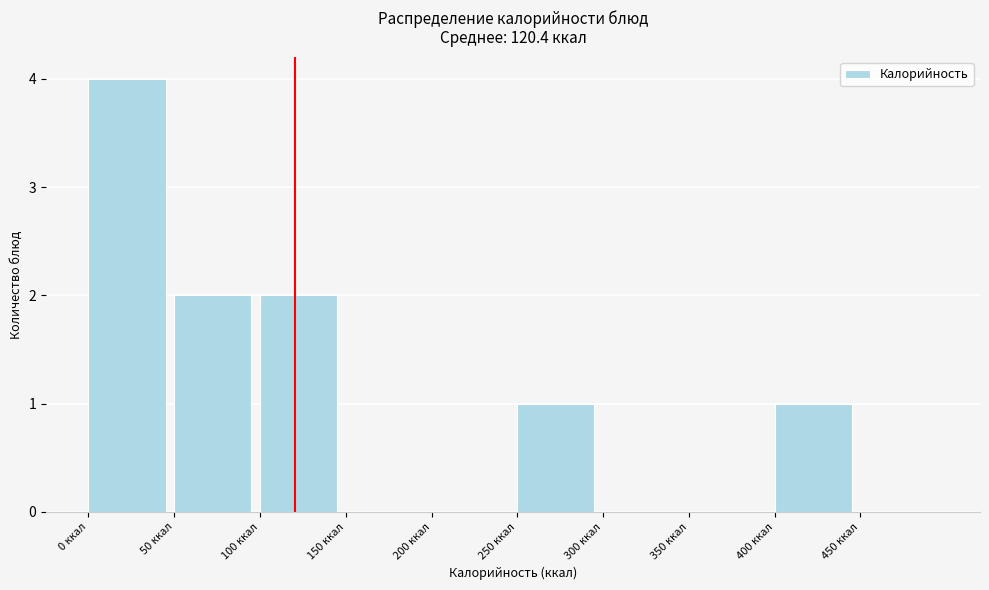

Reading left to right, transcribe this chart: for each bar, give the range it covers on the x-axis and its height. The values are not printed on the chart, so give them approximately, as read against the axis.

0 to 50: 4
50 to 100: 2
100 to 150: 2
150 to 200: 0
200 to 250: 0
250 to 300: 1
300 to 350: 0
350 to 400: 0
400 to 450: 1
450 to 500: 0